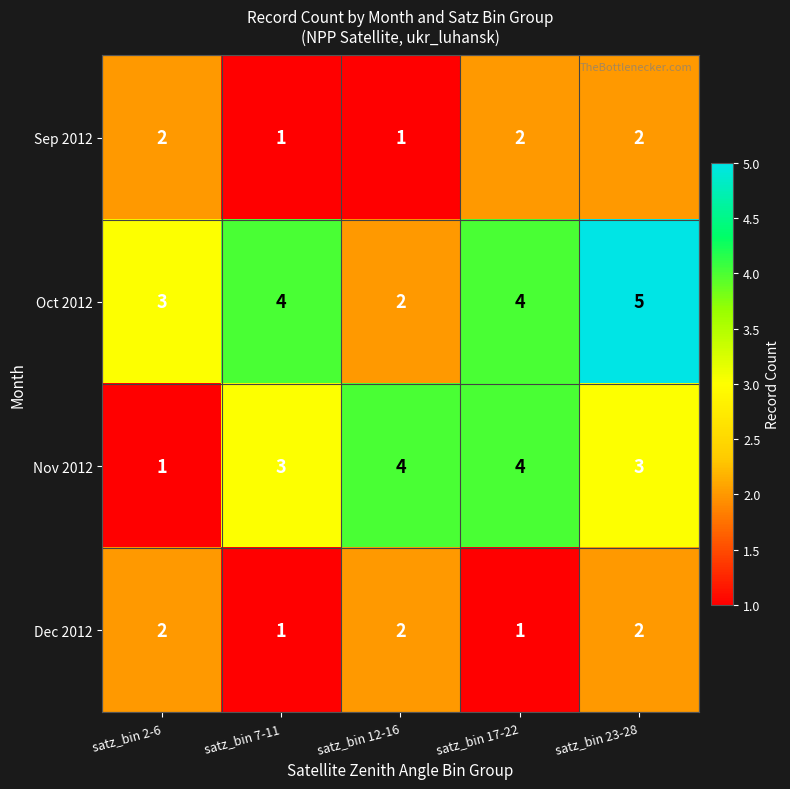

How many Dec 2012 values are between 1 and 2?

5